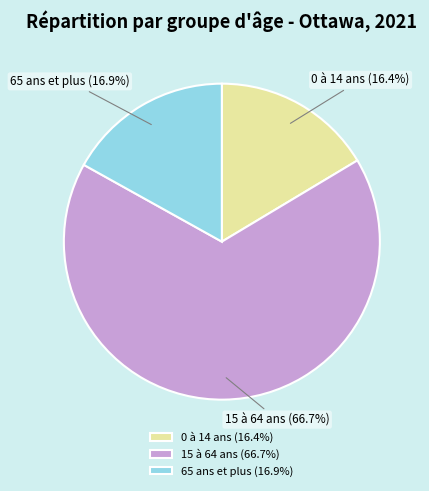

Count the number of slices in the pie.

3